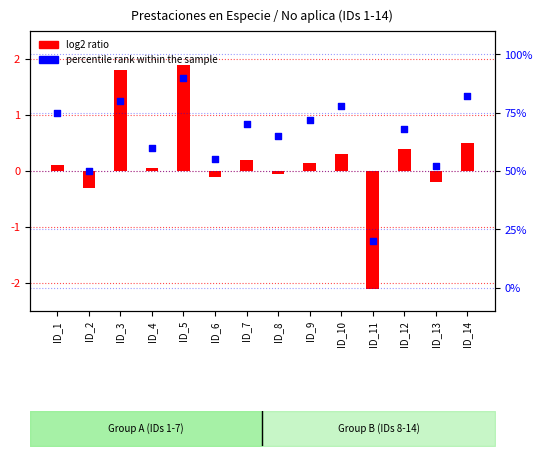

What is the change in value from ID_2 to ID_5?

+40